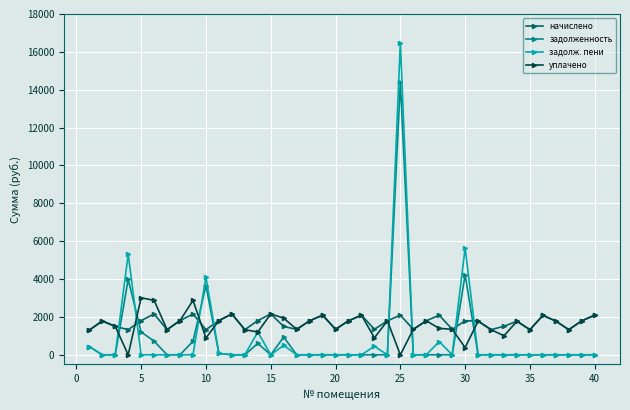

What is the highest value of the задолженность series?

14399.6